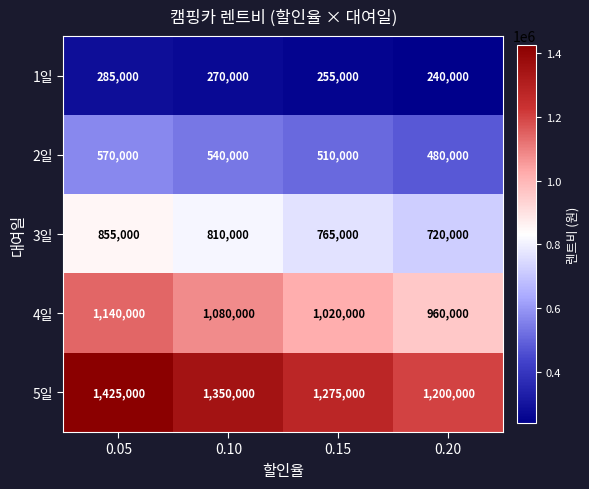

Count the number of data series in this chart.

5